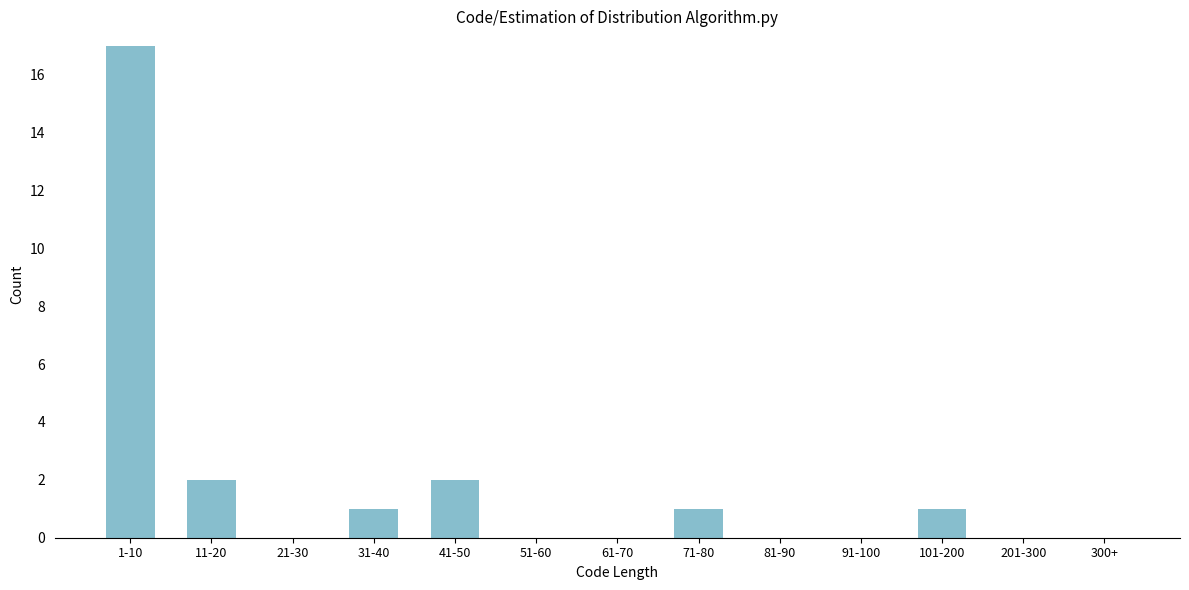

Reading right to left, list all the values displayed in this chart.

300+=0	201-300=0	101-200=1	91-100=0	81-90=0	71-80=1	61-70=0	51-60=0	41-50=2	31-40=1	21-30=0	11-20=2	1-10=17